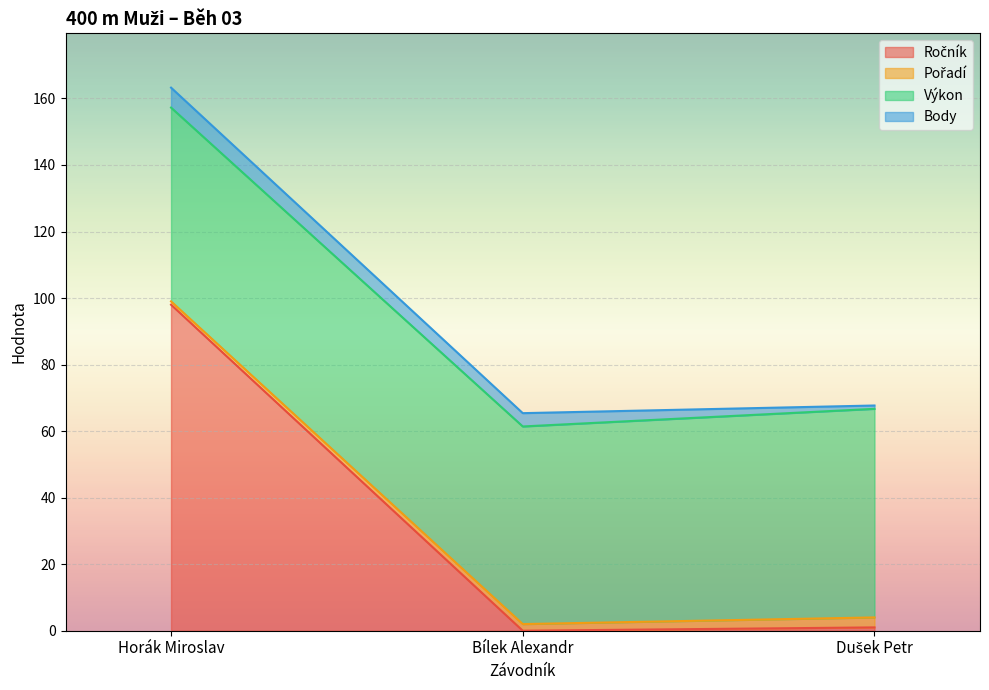

What is the total value across all series at Dušek Petr?

67.7